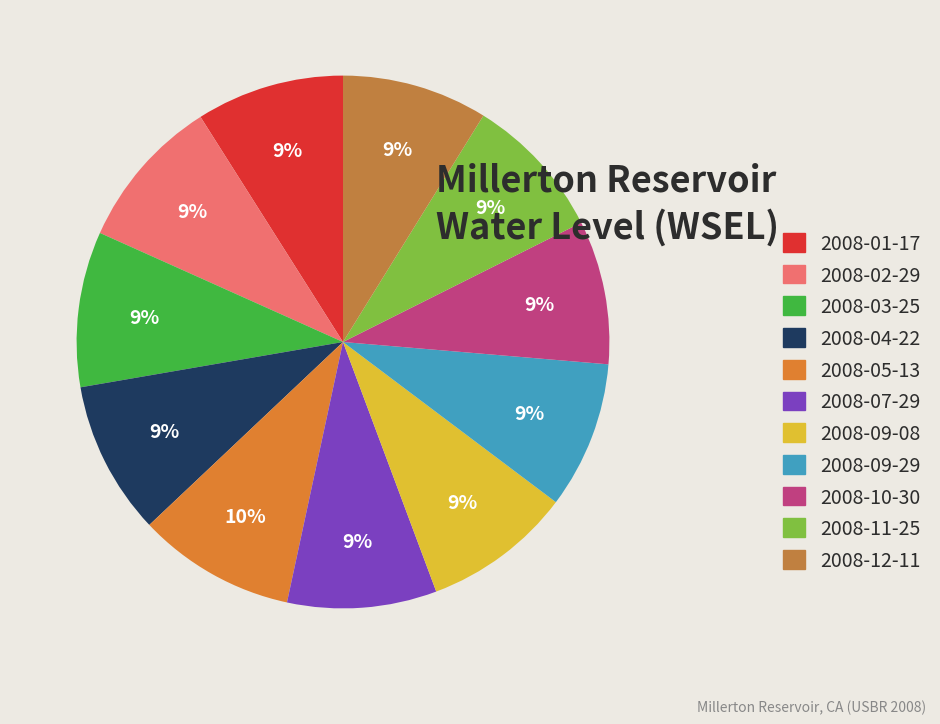

Does 2008-09-08 represent more than half of the total?

No